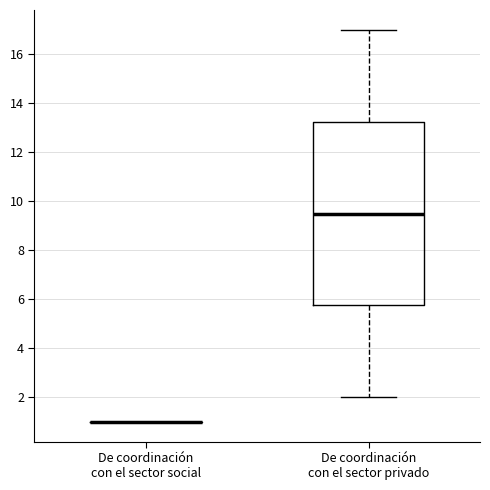

Comparing the boxes themselves (not the whiskers), which one is the tallest?

De coordinación con el sector privado